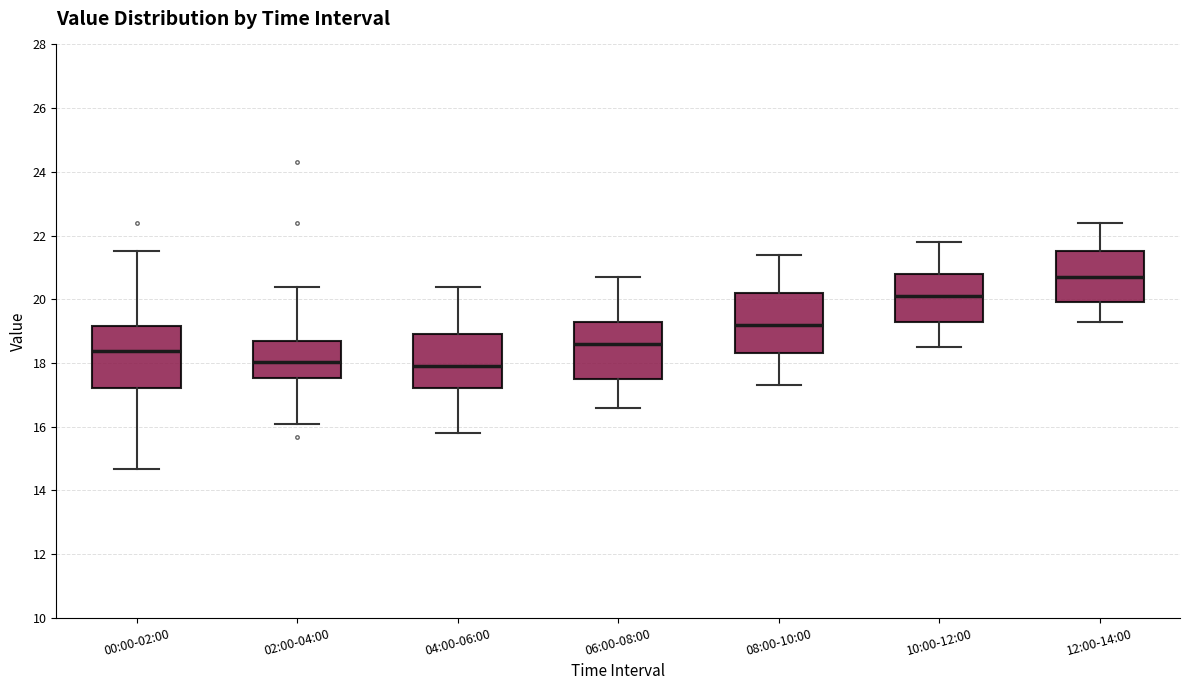

Where does the median line of the box for 04:00-06:00 sit on the y-axis? The values are not printed on the chart, so give them approximately, as read against the axis.

18.0